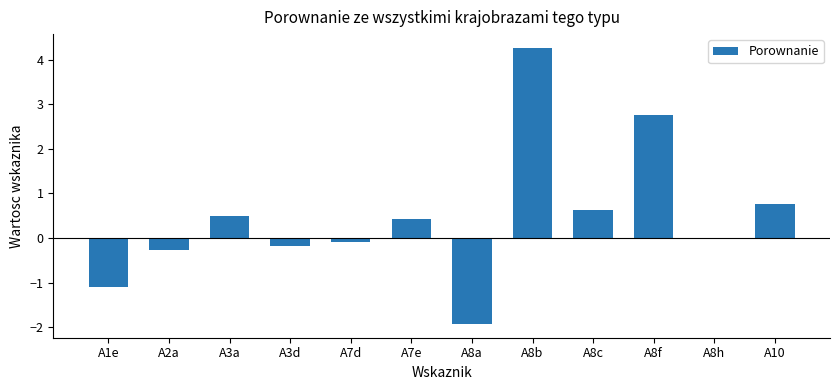

Which has a higher value, A8c or A3a?

A8c